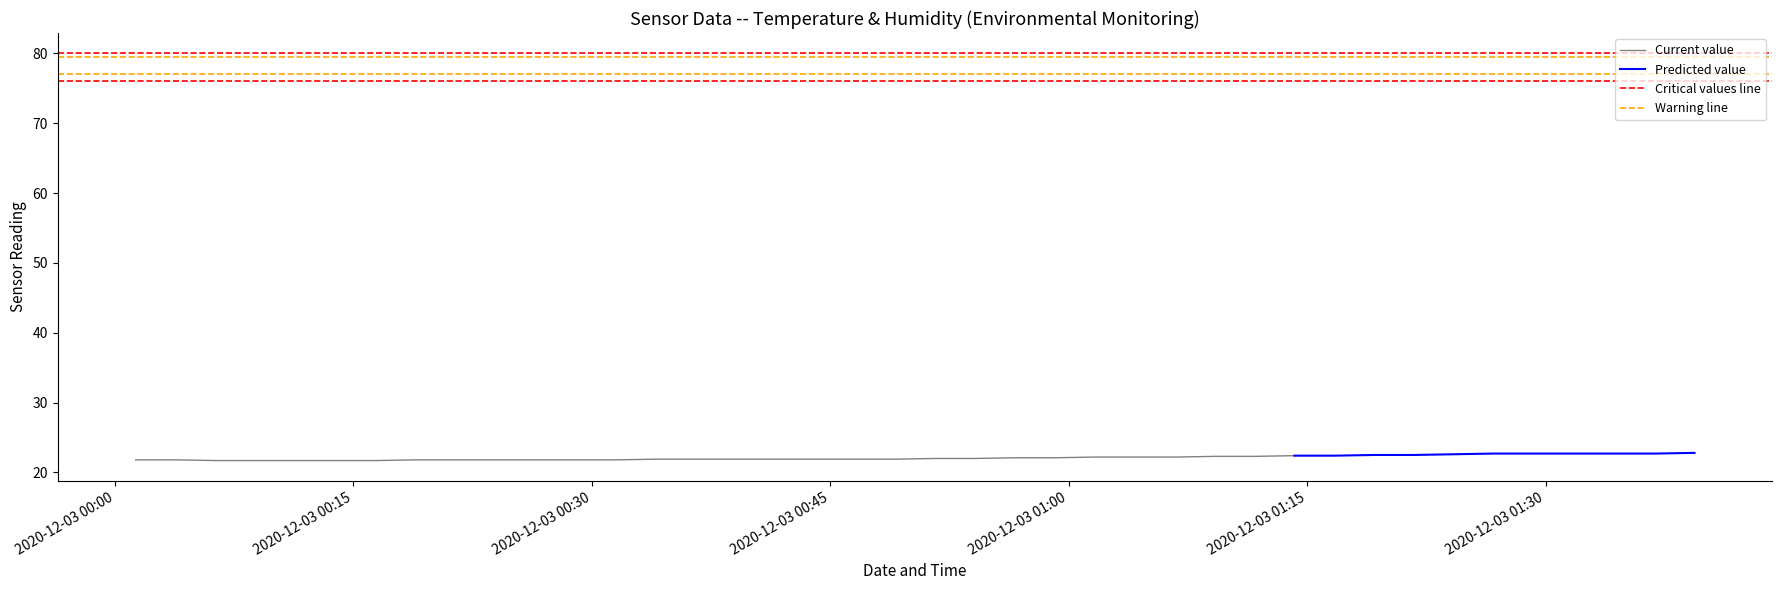

What is the highest value of the Current value series?

22.4